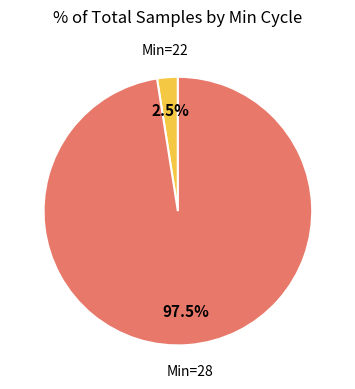

Is there any slice that represents more than half of the pie?

Yes